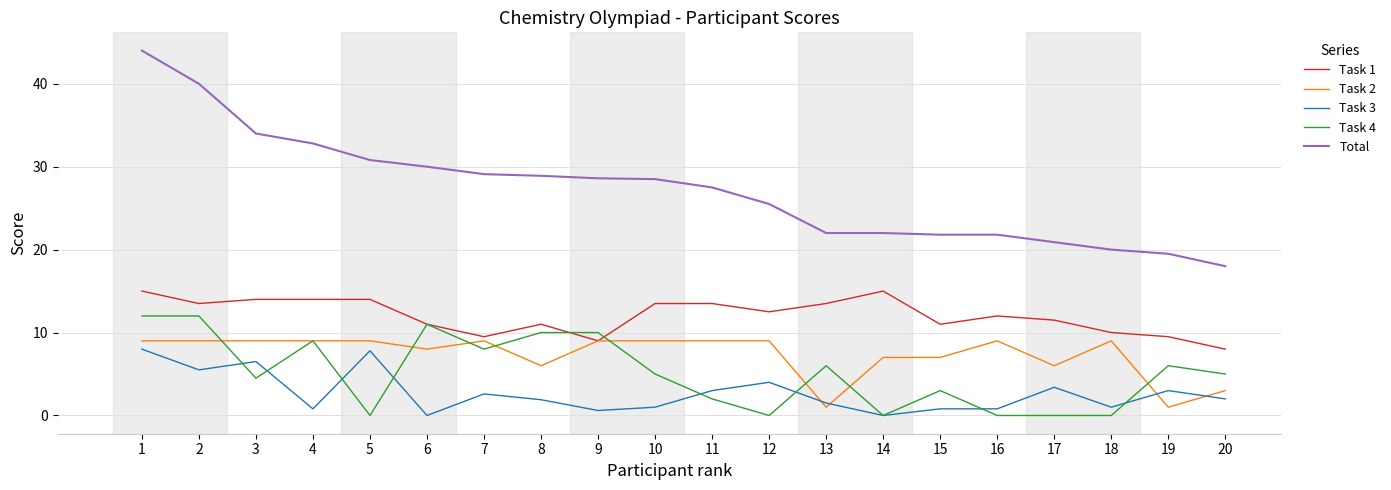

True or false: Total and Task 2 cross at least once.

False